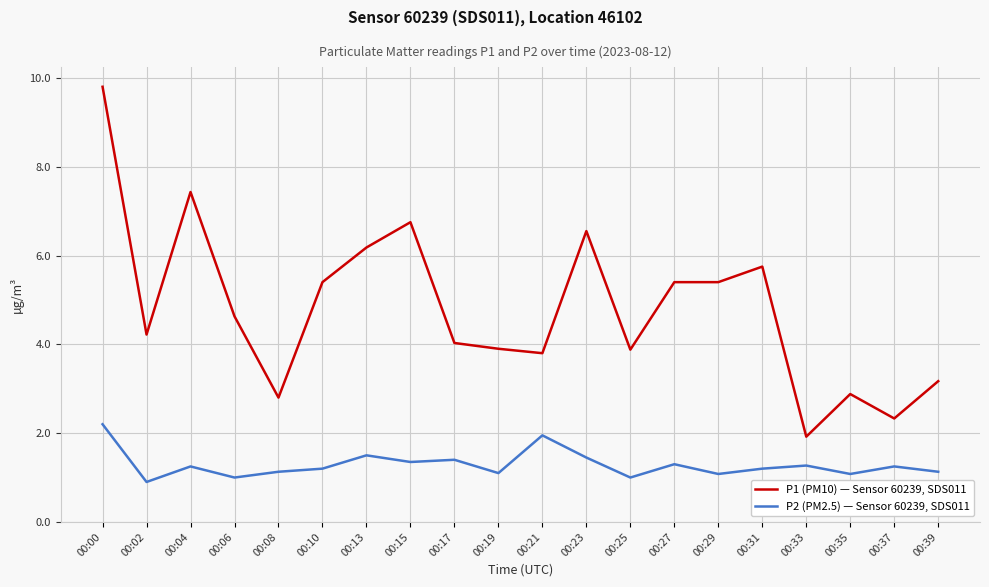

The P2 (PM2.5) — Sensor 60239, SDS011 series shows 1.4 at 00:17. True or false?

True